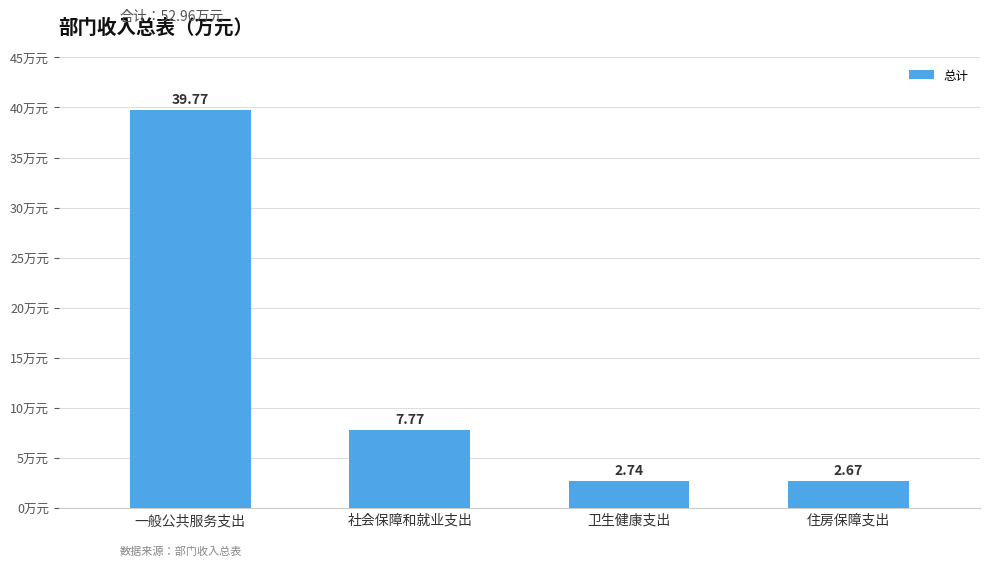

At which label does the data first exceed 7?

一般公共服务支出